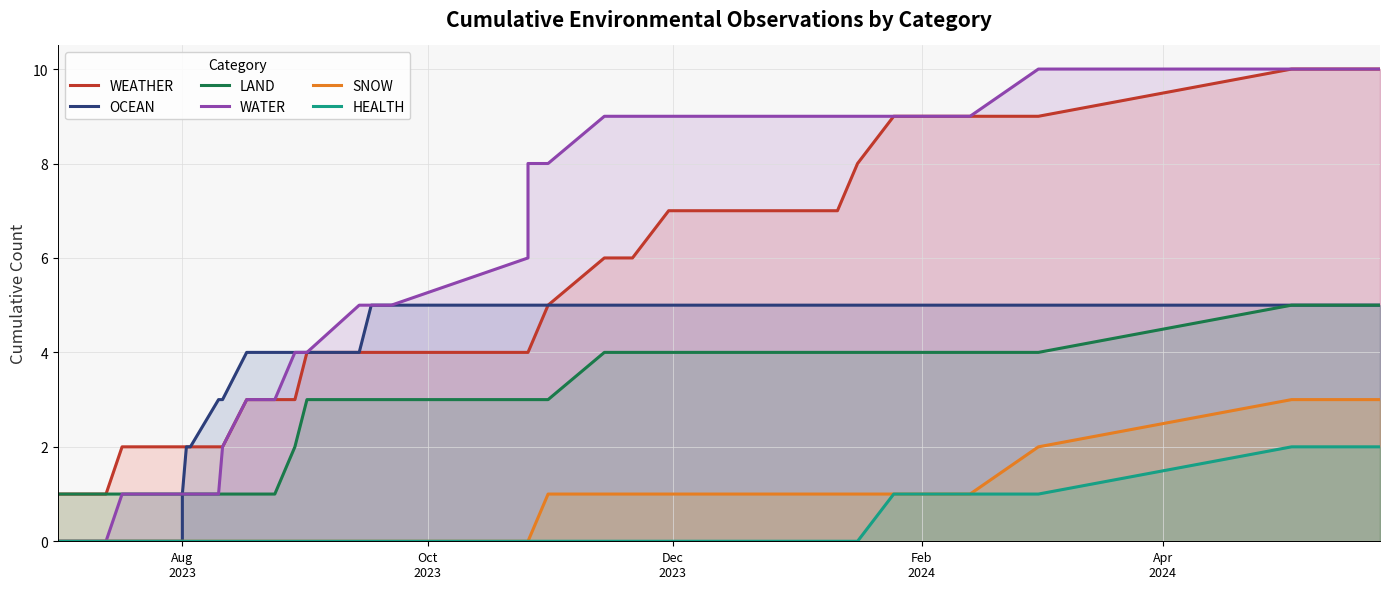

Is it true that SNOW equals -1 at 20?

False